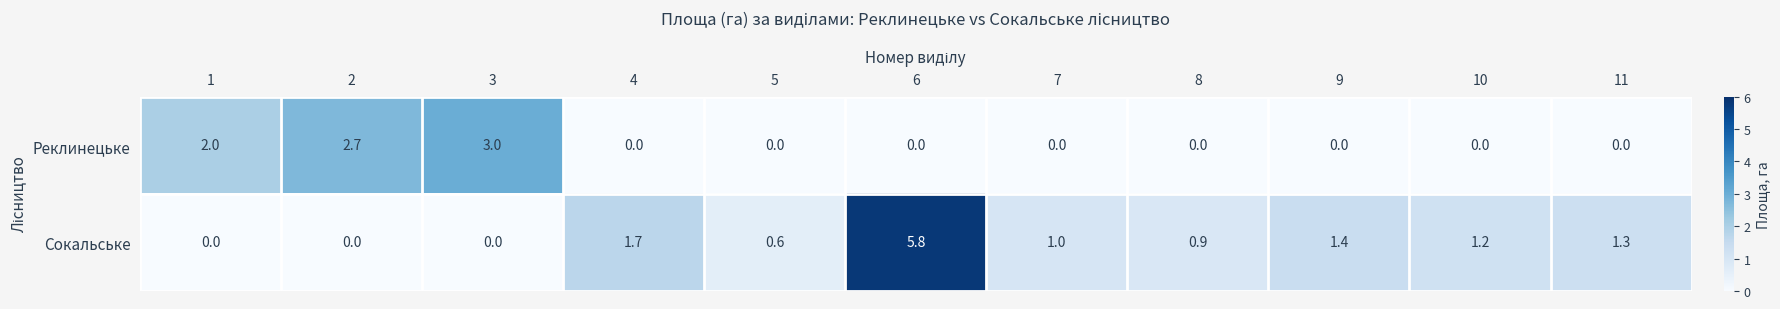

What is the spread (max minus min) of values at 8?

0.9